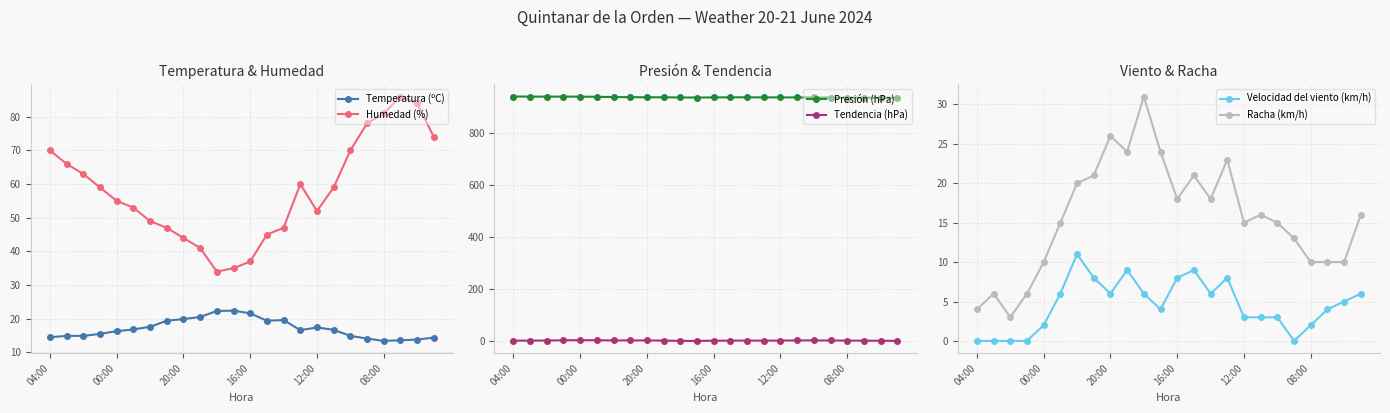

What is the spread (max minus min) of values at 18?

935.4